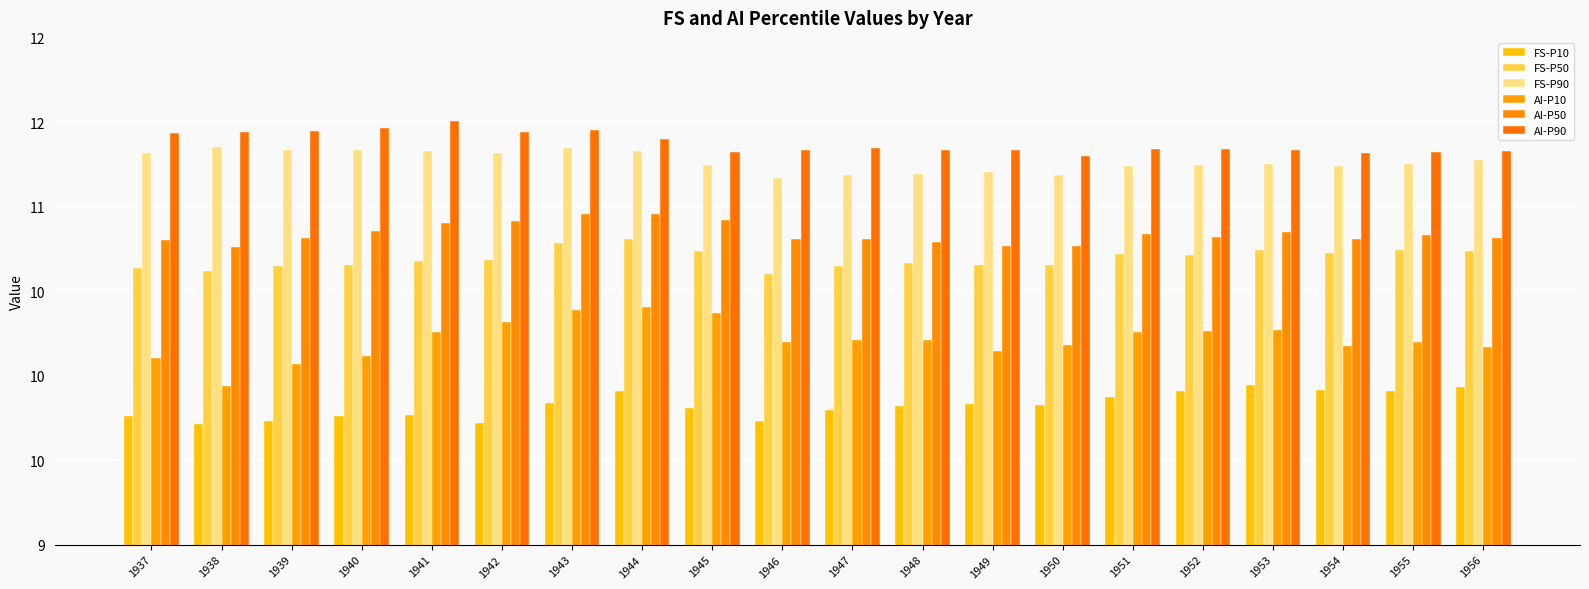

Reading left to right, what are all the values shown in this chart?

FS-P10: 1937=9.8	1938=9.7	1939=9.7	1940=9.8	1941=9.8	1942=9.7	1943=9.8	1944=9.9	1945=9.8	1946=9.7	1947=9.8	1948=9.8	1949=9.8	1950=9.8	1951=9.9	1952=9.9	1953=9.9	1954=9.9	1955=9.9	1956=9.9
FS-P50: 1937=10.6	1938=10.6	1939=10.6	1940=10.7	1941=10.7	1942=10.7	1943=10.8	1944=10.8	1945=10.7	1946=10.6	1947=10.6	1948=10.7	1949=10.7	1950=10.7	1951=10.7	1952=10.7	1953=10.7	1954=10.7	1955=10.7	1956=10.7
FS-P90: 1937=11.3	1938=11.4	1939=11.3	1940=11.3	1941=11.3	1942=11.3	1943=11.3	1944=11.3	1945=11.3	1946=11.2	1947=11.2	1948=11.2	1949=11.2	1950=11.2	1951=11.2	1952=11.2	1953=11.3	1954=11.2	1955=11.3	1956=11.3
AI-P10: 1937=10.1	1938=9.9	1939=10.1	1940=10.1	1941=10.3	1942=10.3	1943=10.4	1944=10.4	1945=10.4	1946=10.2	1947=10.2	1948=10.2	1949=10.1	1950=10.2	1951=10.3	1952=10.3	1953=10.3	1954=10.2	1955=10.2	1956=10.2
AI-P50: 1937=10.8	1938=10.8	1939=10.8	1940=10.9	1941=10.9	1942=10.9	1943=11.0	1944=11.0	1945=10.9	1946=10.8	1947=10.8	1948=10.8	1949=10.8	1950=10.8	1951=10.8	1952=10.8	1953=10.8	1954=10.8	1955=10.8	1956=10.8
AI-P90: 1937=11.4	1938=11.4	1939=11.5	1940=11.5	1941=11.5	1942=11.4	1943=11.5	1944=11.4	1945=11.3	1946=11.3	1947=11.4	1948=11.3	1949=11.3	1950=11.3	1951=11.3	1952=11.3	1953=11.3	1954=11.3	1955=11.3	1956=11.3